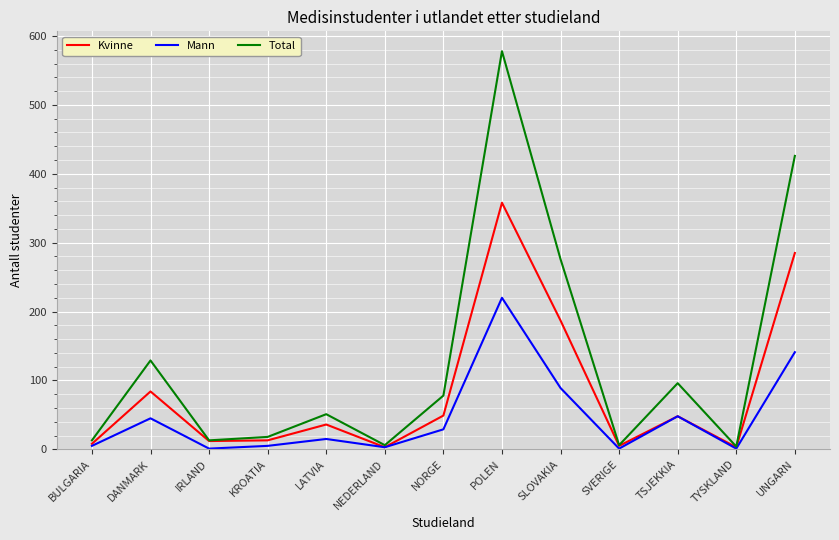

The Mann series shows 15 at LATVIA. True or false?

True